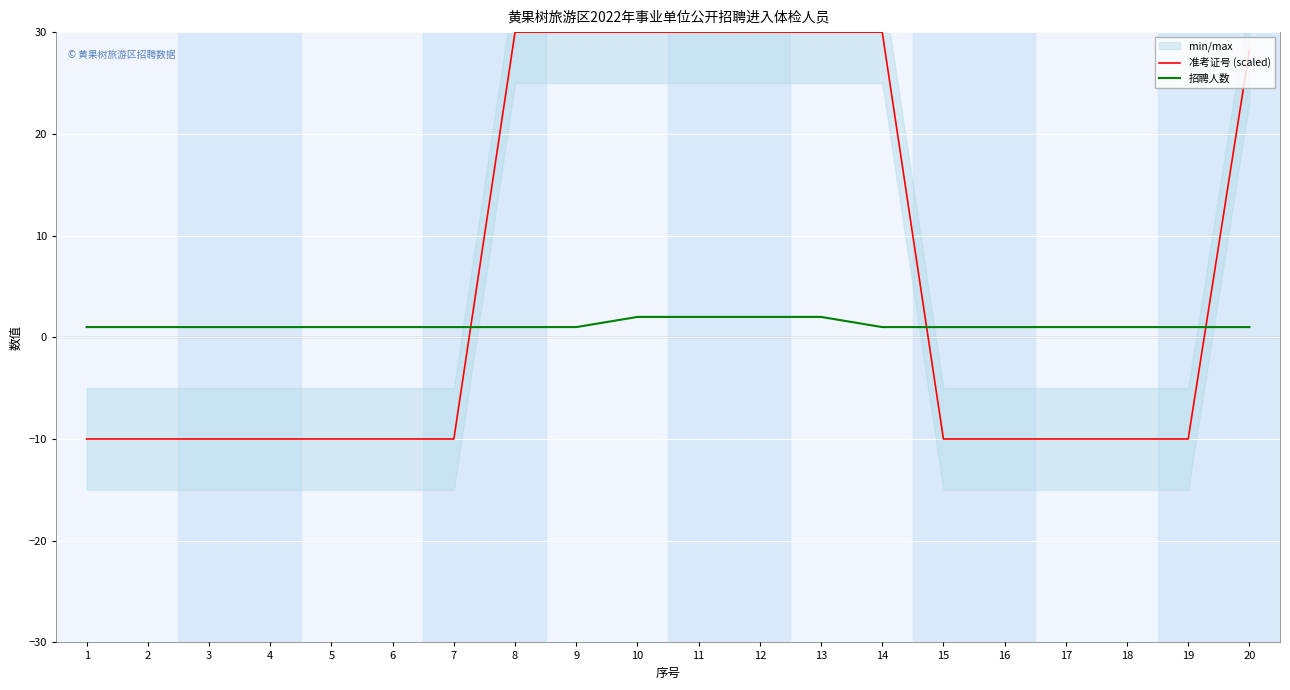

How many lines are shown in the chart?

2